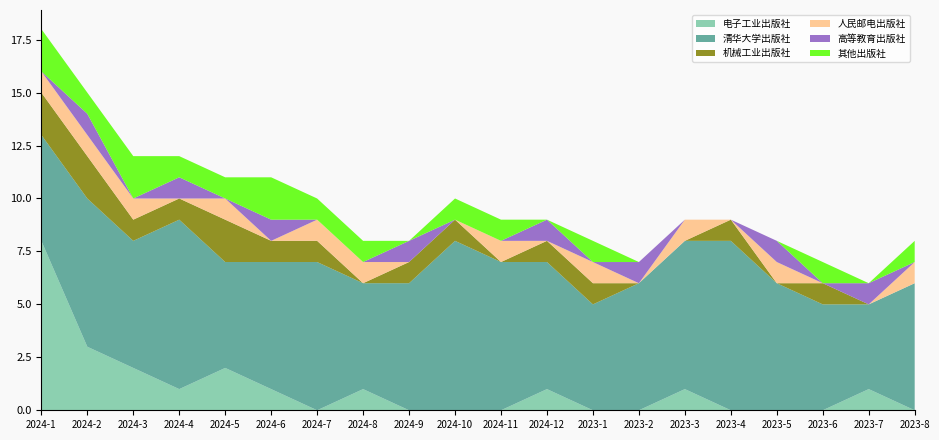

Reading right to left, extract all data points from this chart.

电子工业出版社: 0	1	0	0	0	1	0	0	1	0	0	0	1	0	1	2	1	2	3	8
清华大学出版社: 6	4	5	6	8	7	6	5	6	7	8	6	5	7	6	5	8	6	7	5
机械工业出版社: 0	0	1	0	1	0	0	1	1	0	1	1	0	1	1	2	1	1	2	2
人民邮电出版社: 1	0	0	1	0	1	0	1	0	1	0	0	1	1	0	1	0	1	1	1
高等教育出版社: 0	1	0	1	0	0	1	0	1	0	0	1	0	0	1	0	1	0	1	0
其他出版社: 1	0	1	0	0	0	0	1	0	1	1	0	1	1	2	1	1	2	1	2